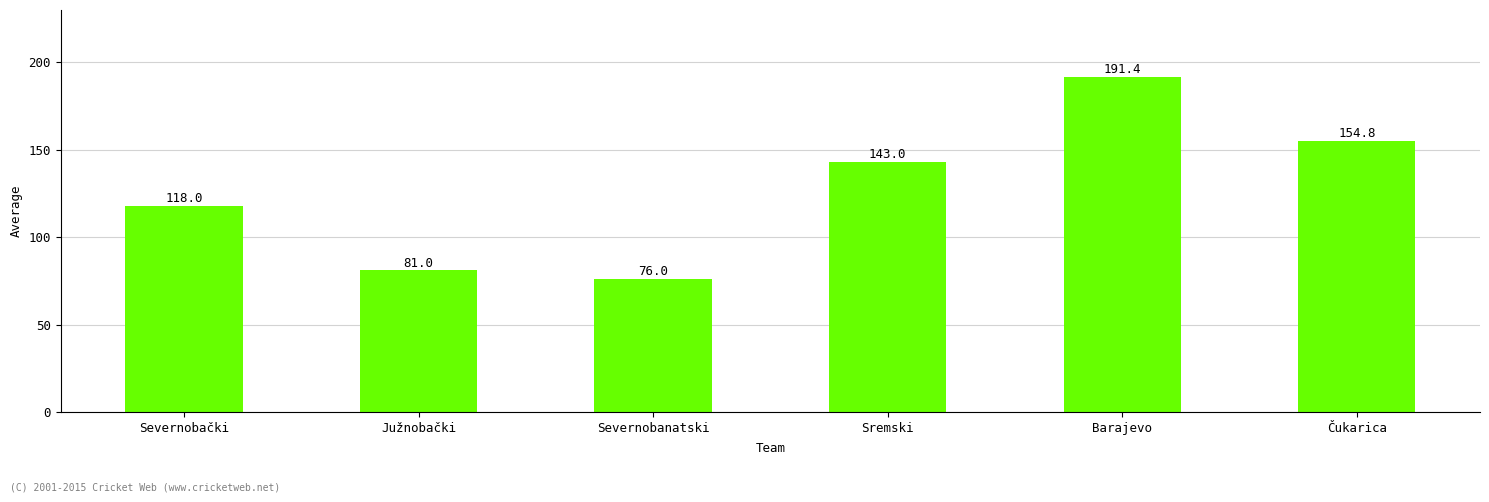

Count the number of data series in this chart.

1